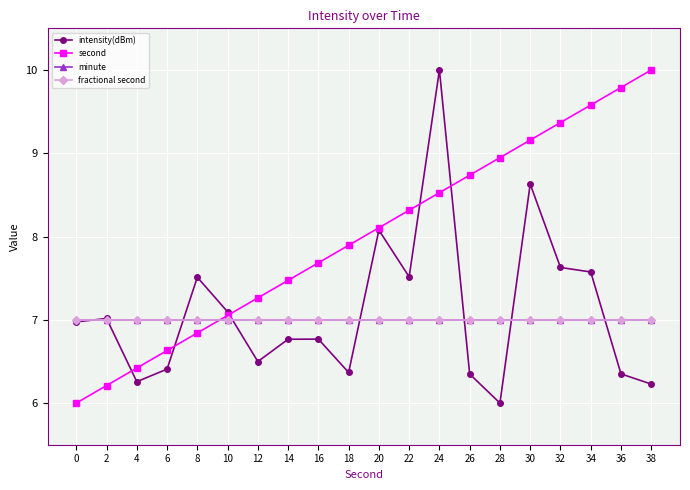

What is the sum of all fractional second values?

140.0